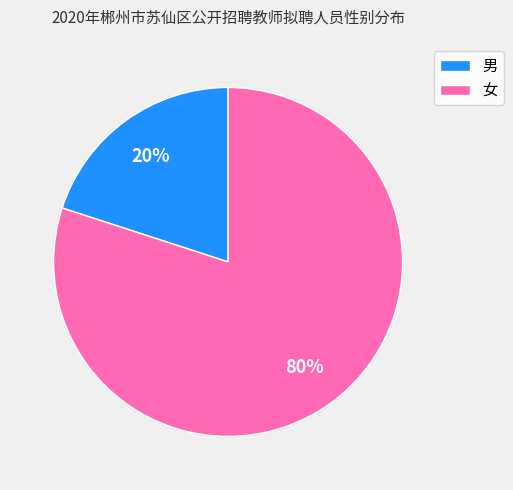

Count the number of slices in the pie.

2